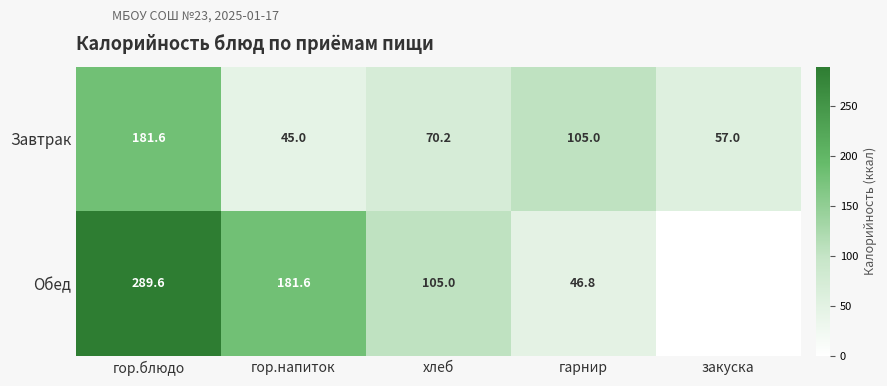

List the labels in order of Завтрак value, largest first.

гор.блюдо, гарнир, хлеб, закуска, гор.напиток